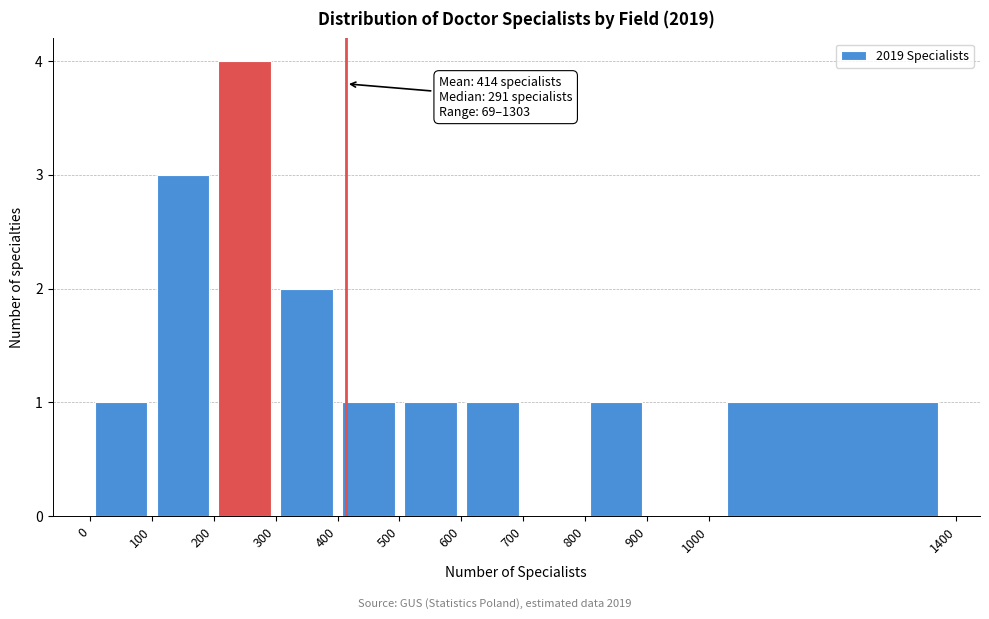

Which range on the x-axis has the tallest bar?

200 to 300